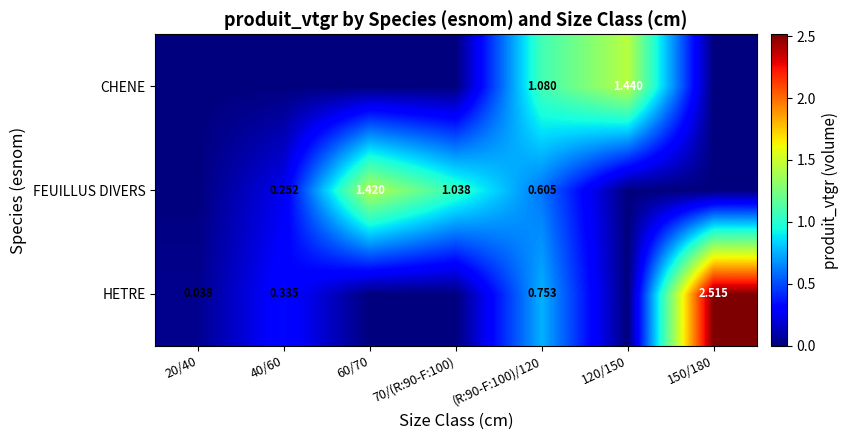

Is the value of CHENE at (R:90-F:100)/120 greater than the value of HETRE at 40/60?

Yes